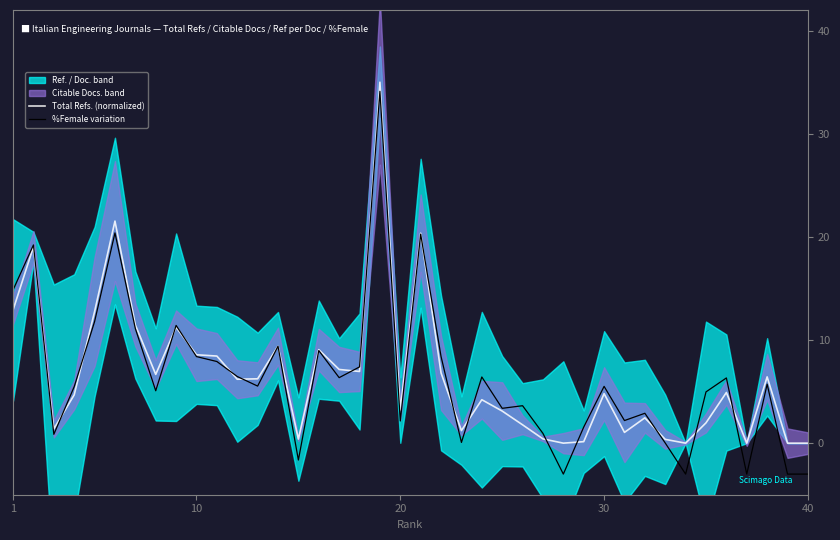

What is the sum of all %Female variation values?

252.5